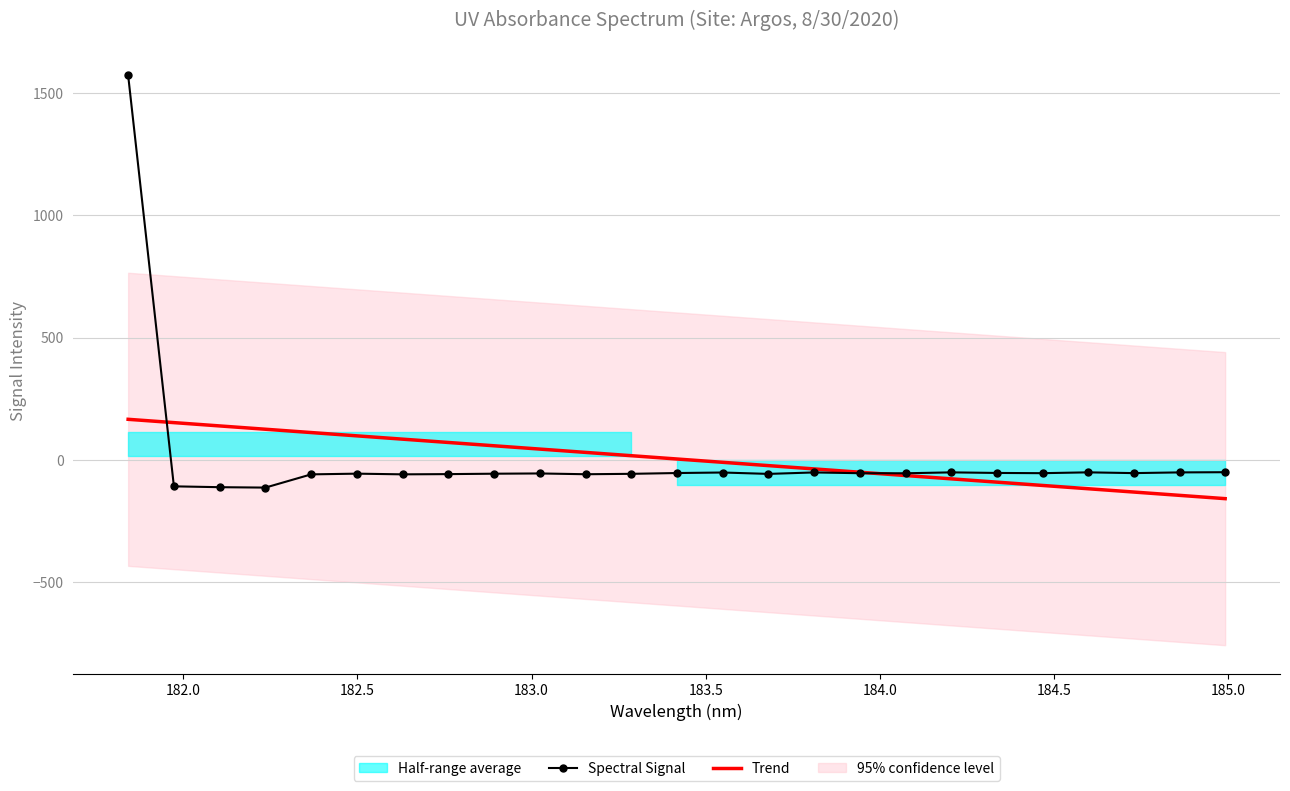

Read the value at 184.3357763242.

-52.6